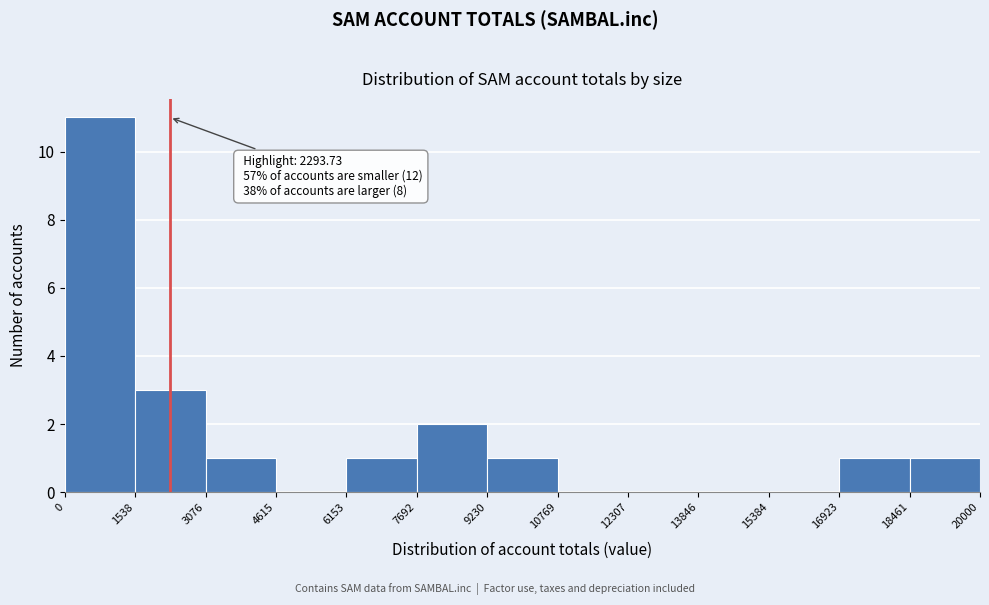

Which range on the x-axis has the tallest bar?

0 to 1538